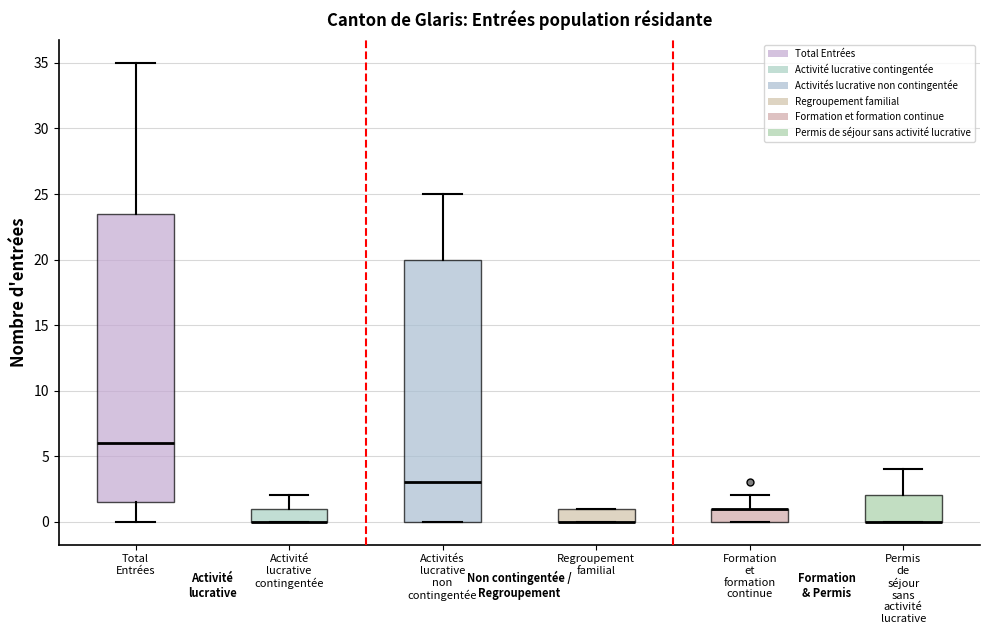

Reading left to right, read every box against the y-axis: the position of its median line, the range the box covers, and the ends of its whiskers. The values are not printed on the chart, so give them approximately, as read against the axis.

Total Entrées: median 6.0, box 1.5 to 23.5, whiskers 0.0 to 35.0
Activité lucrative contingentée: median 0.0 (drawn on the box's lower edge), box 0.0 to 1.0, whiskers 0.0 to 2.0
Activités lucrative non contingentée: median 3.0, box 0.0 to 20.0, whiskers 0.0 to 25.0
Regroupement familial: median 0.0 (drawn on the box's lower edge), box 0.0 to 1.0, whiskers 0.0 to 1.0
Formation et formation continue: median 1.0 (drawn on the box's upper edge), box 0.0 to 1.0, whiskers 0.0 to 2.0
Permis de séjour sans activité lucrative: median 0.0 (drawn on the box's lower edge), box 0.0 to 2.0, whiskers 0.0 to 4.0